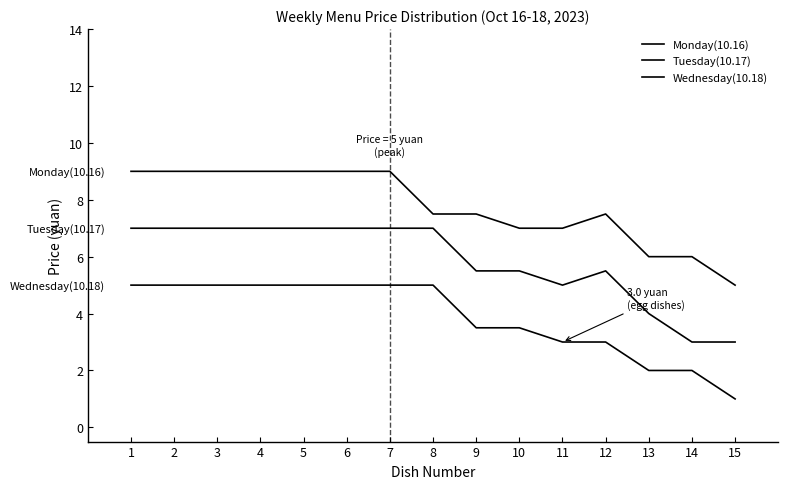

Where is Tuesday(10.17) nearest to the value 5?

11